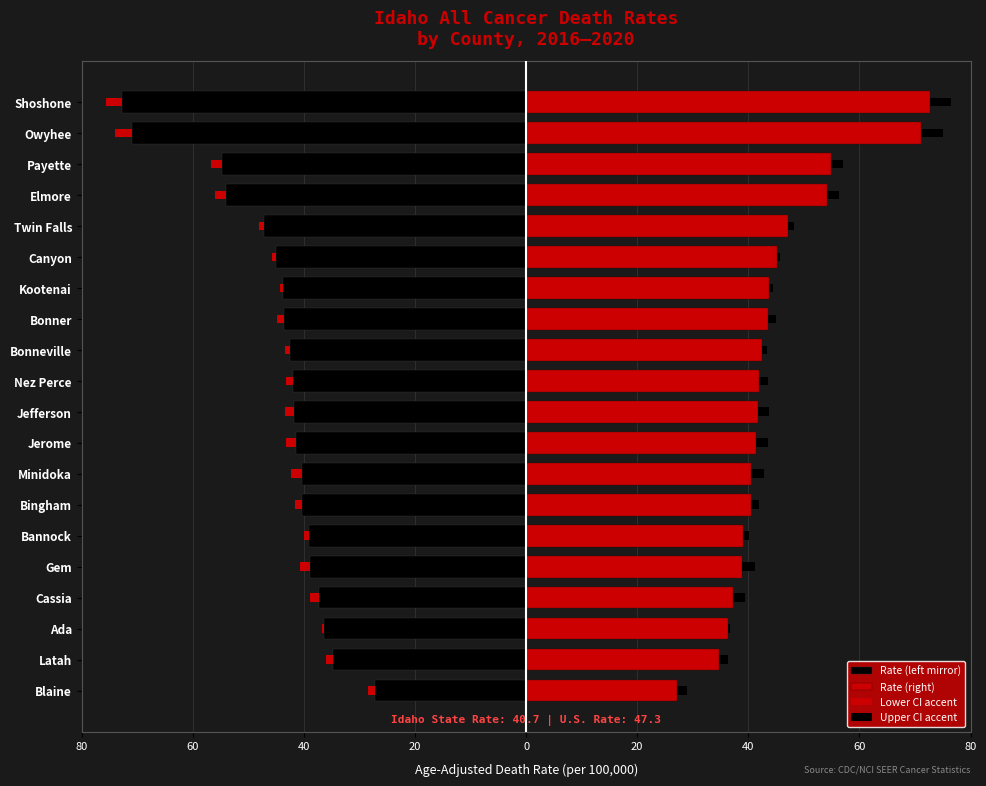

The Upper CI accent series shows 2.4 at Minidoka. True or false?

True